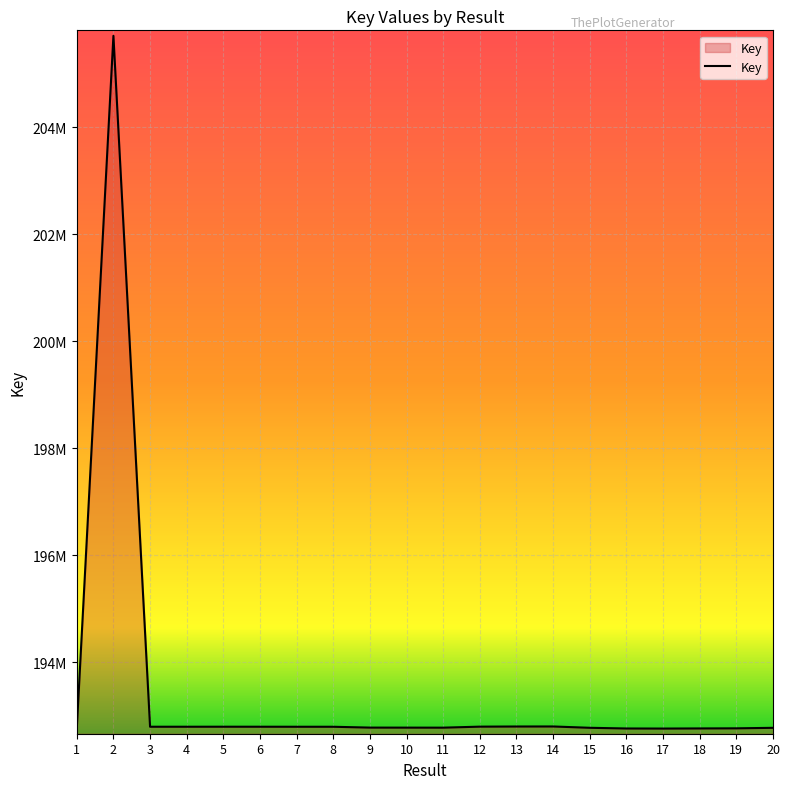

What is the greatest value displayed?

205703535